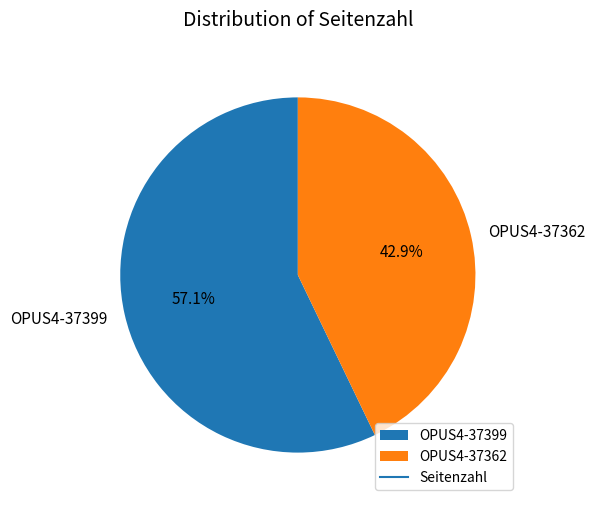

To the nearest percent, what is the difference between the OPUS4-37399 and OPUS4-37362 slice percentages?

14%